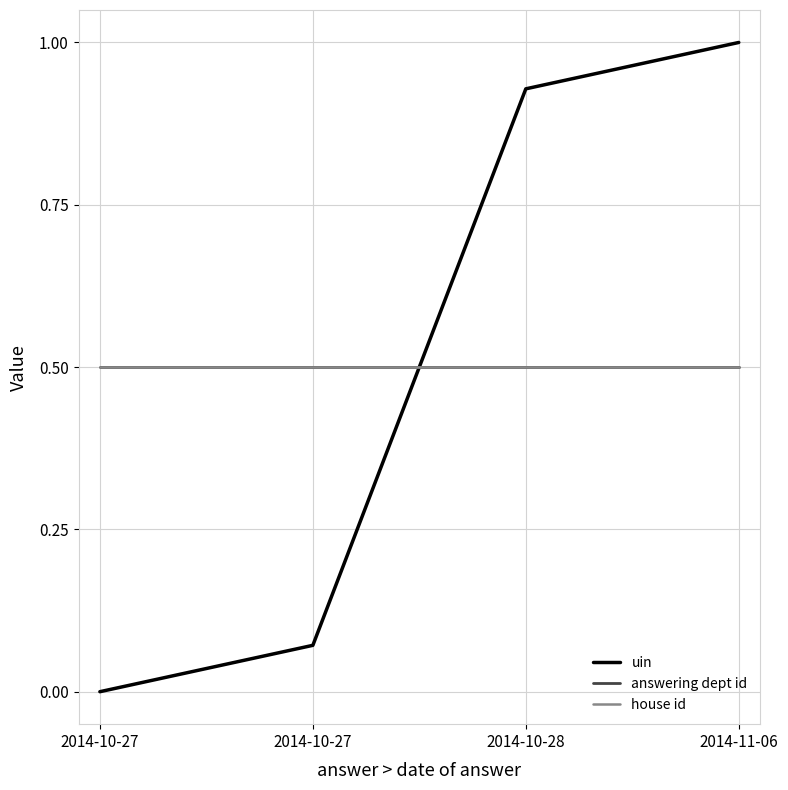

Does the chart have visible grid lines?

Yes